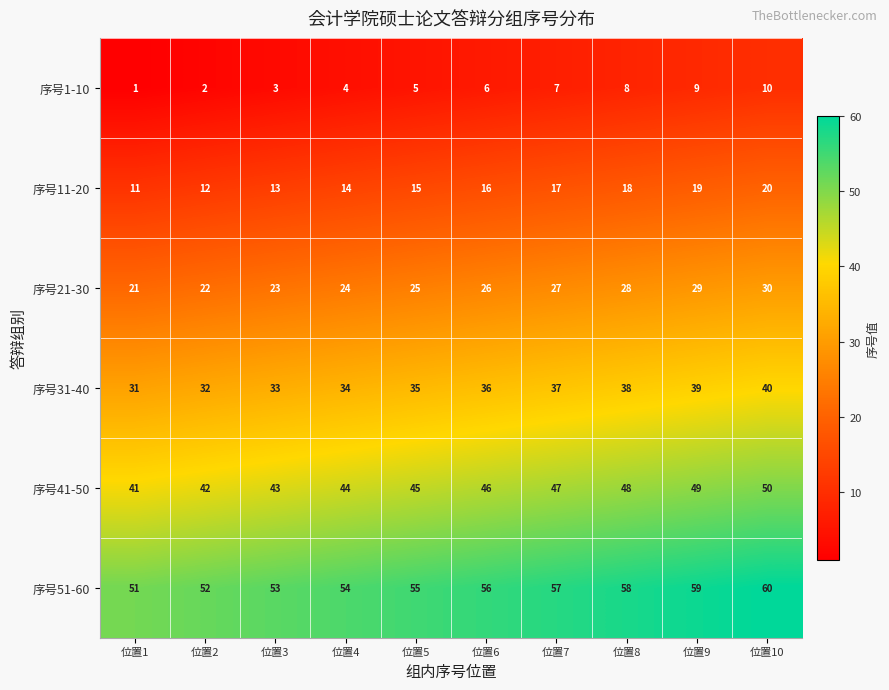

What is the minimum value shown in the chart?

1